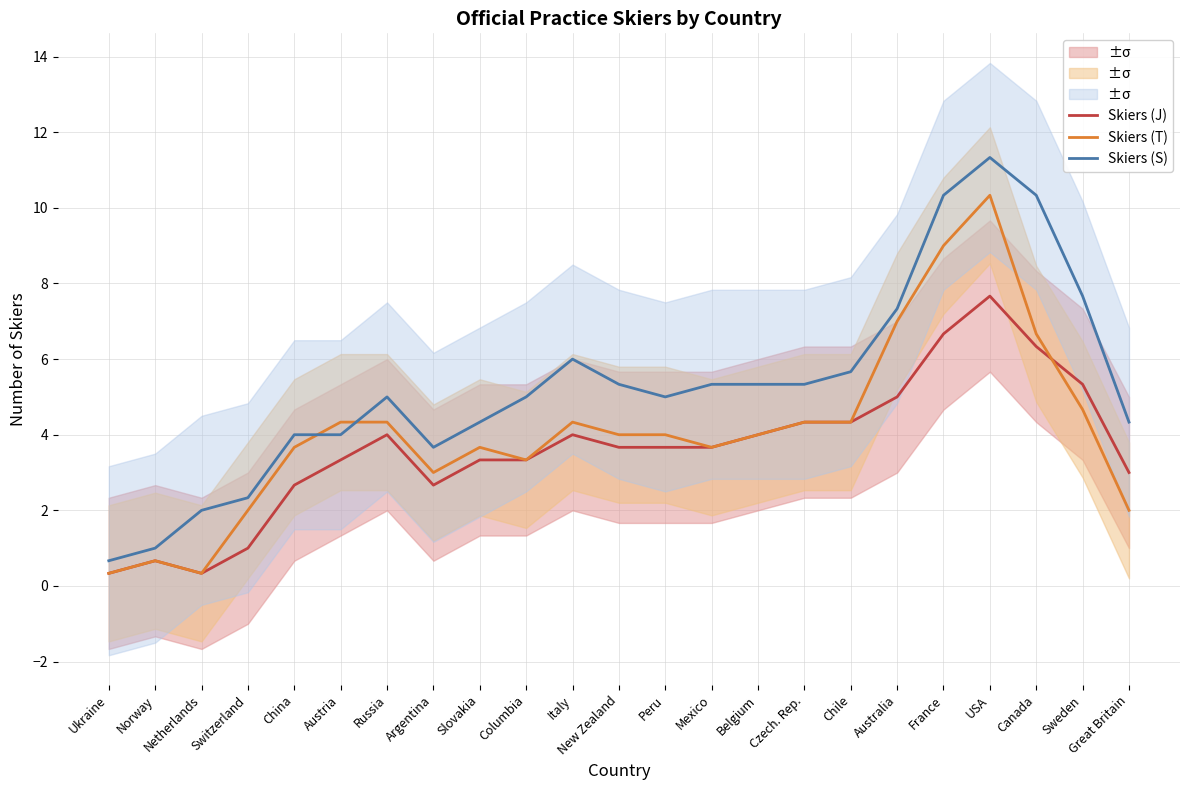

At which label does Skiers (T) first exceed 4?

Austria